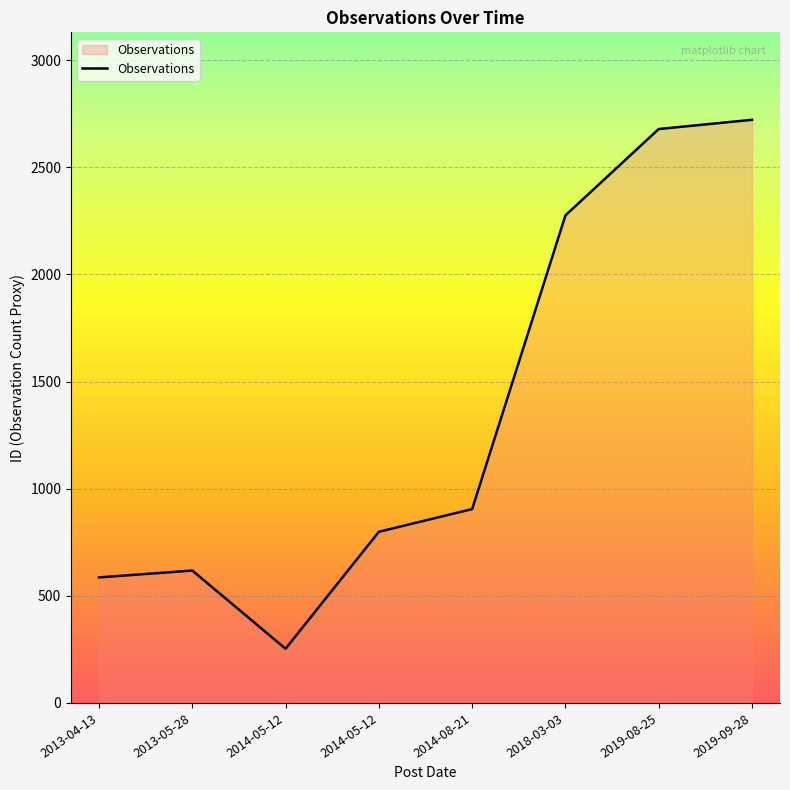

The chart shows a value of 893 at 2013-04-13. True or false?

False